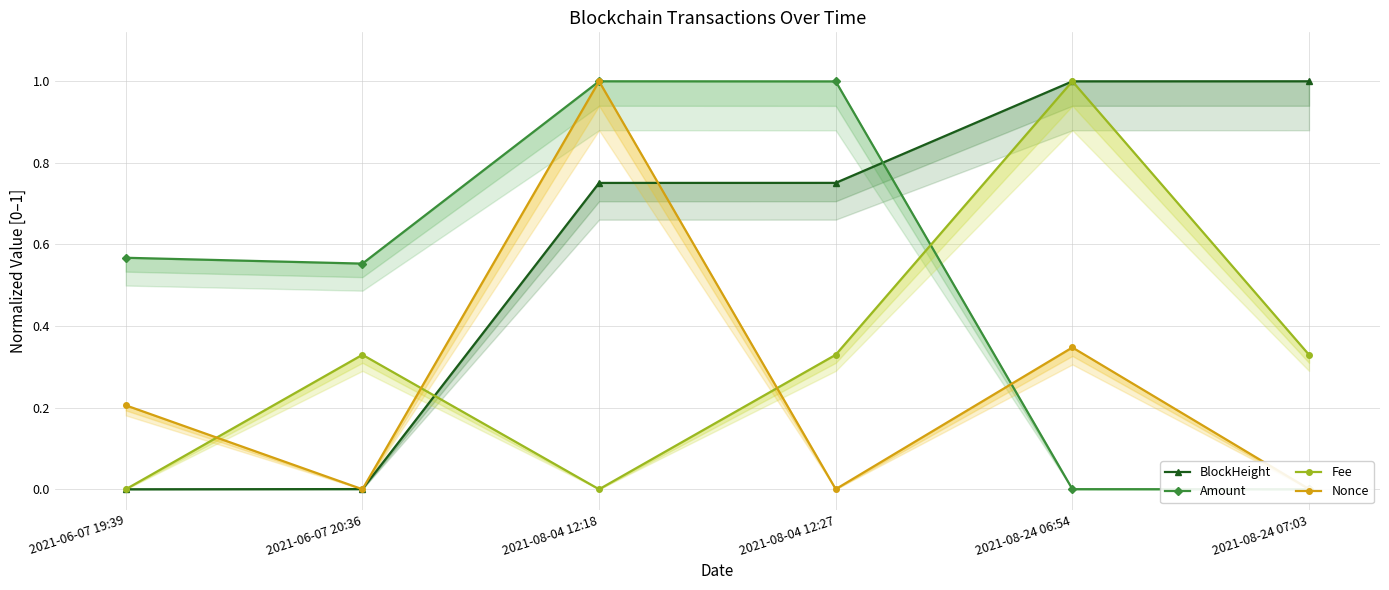

The BlockHeight series shows 0.0 at 2021-06-07 20:36. True or false?

False